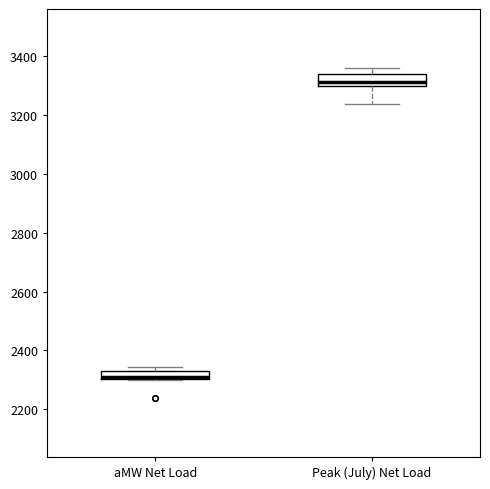

Where is the upper edge of the box for aMW Net Load on the y-axis? The values are not printed on the chart, so give them approximately, as read against the axis.

2320